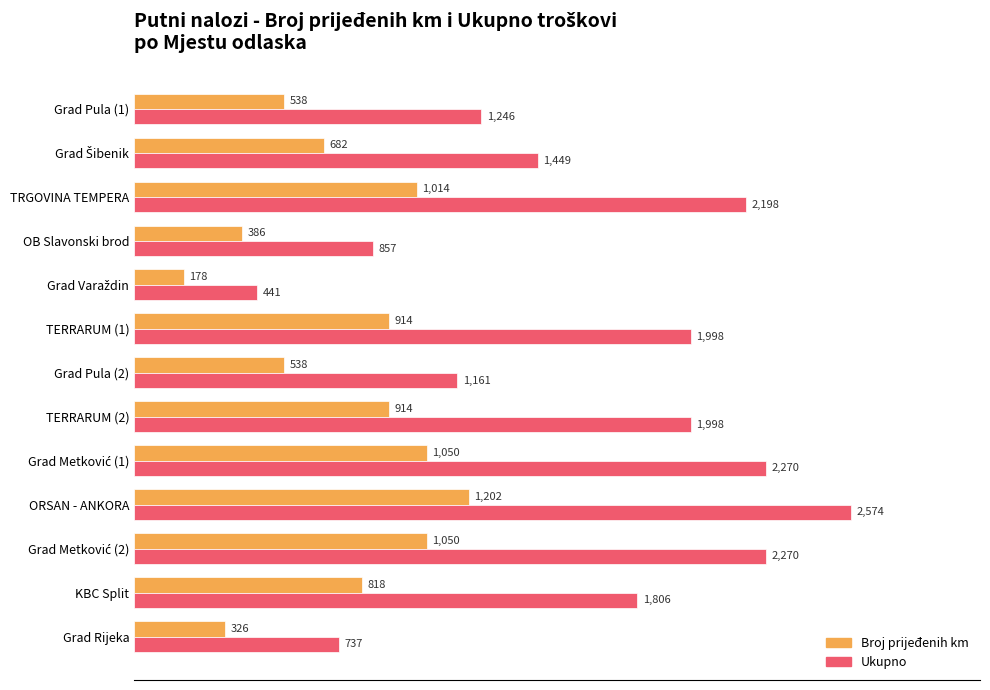

List the series in order of their peak value, highest first.

Ukupno, Broj prijeđenih km